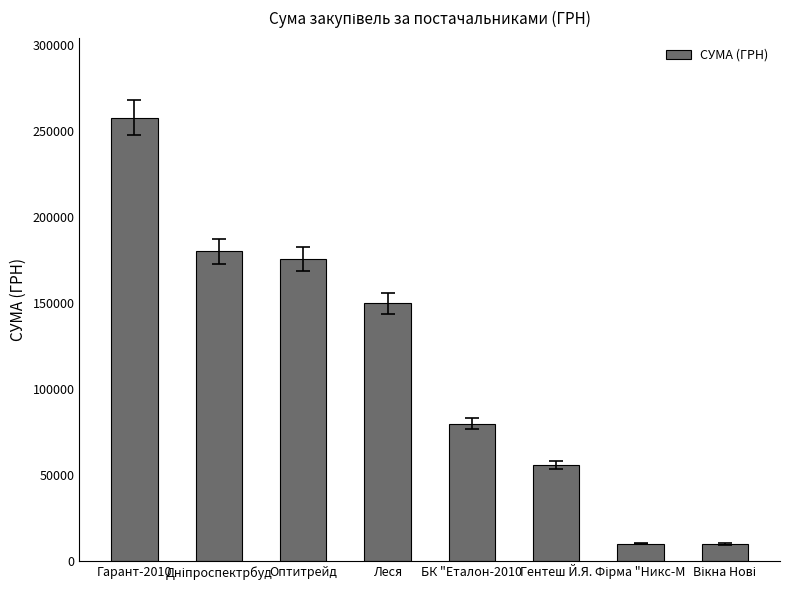

What is the value of the 1st bar from the left?

257856.4